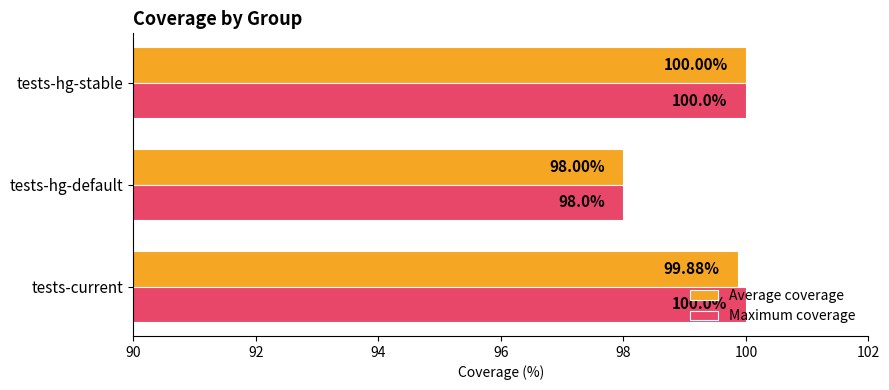

Which category has the lowest value across all series?

tests-hg-default